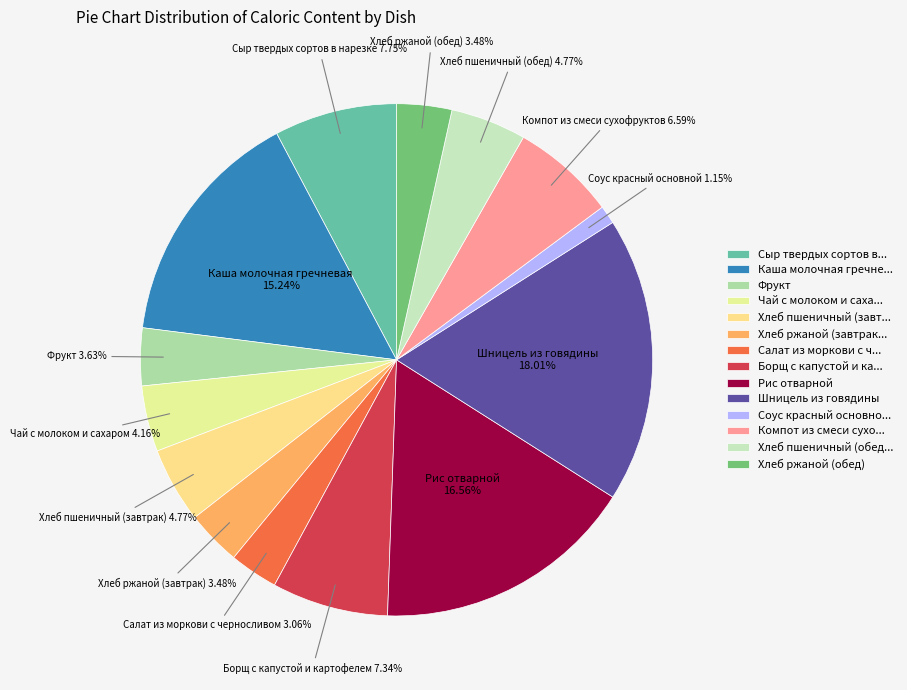

How many segments does this pie chart have?

14